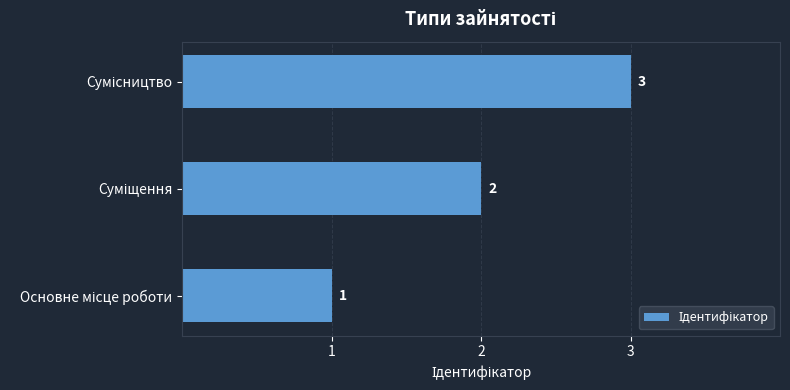

What is the sum of all values?

6